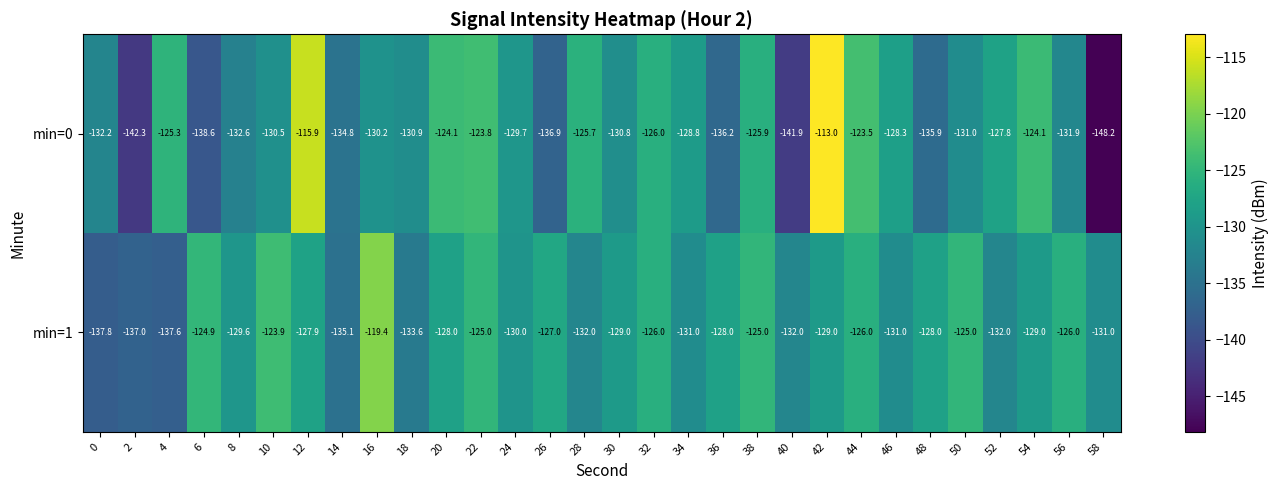

True or false: min=1 has a value of -26.2 at 44.

False